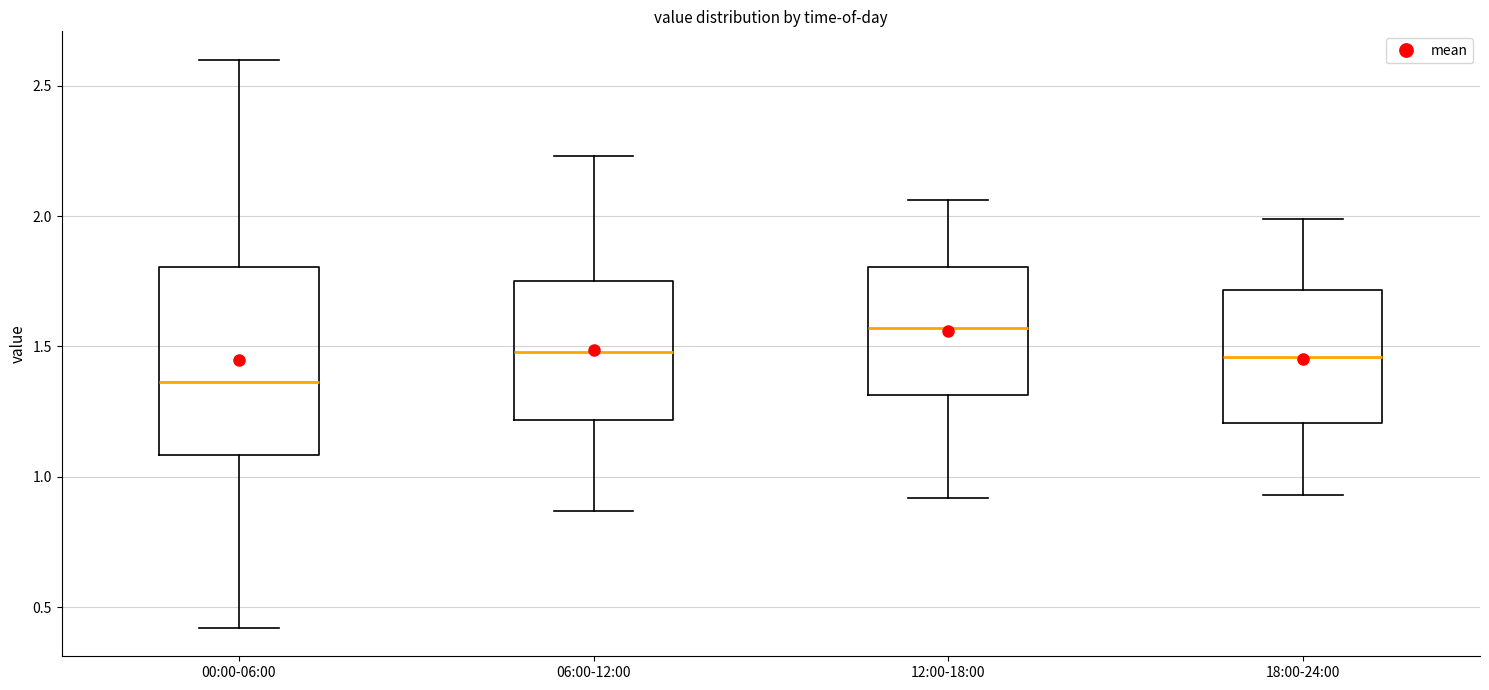

Reading left to right, read every box against the y-axis: the position of its median line, the range the box covers, and the ends of its whiskers. The values are not printed on the chart, so give them approximately, as read against the axis.

00:00-06:00: median 1.35, box 1.10 to 1.80, whiskers 0.40 to 2.60
06:00-12:00: median 1.50, box 1.20 to 1.75, whiskers 0.85 to 2.25
12:00-18:00: median 1.55, box 1.30 to 1.80, whiskers 0.90 to 2.05
18:00-24:00: median 1.45, box 1.20 to 1.70, whiskers 0.95 to 2.00